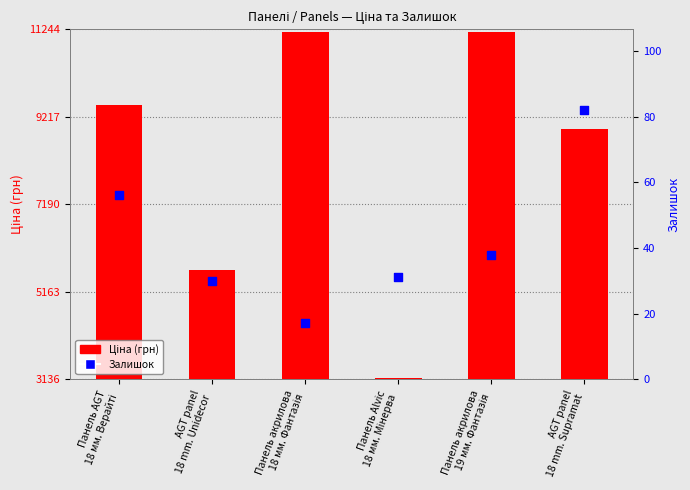

What are all the series names shown in the legend?

Ціна (грн), Залишок